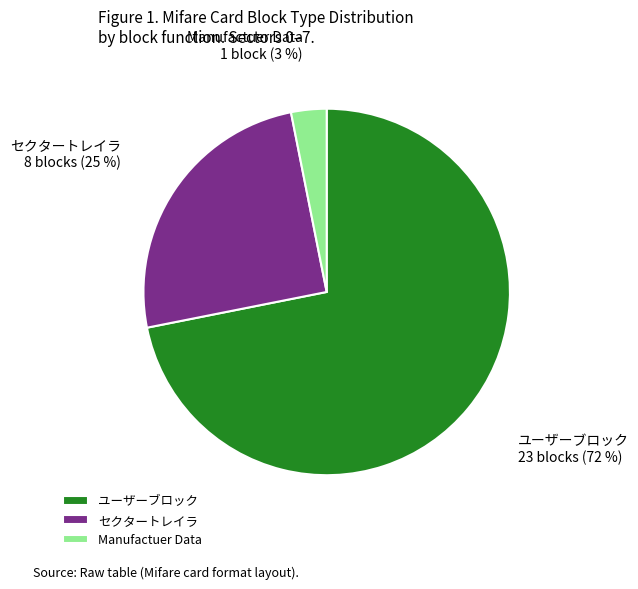

What is the smallest slice in the pie chart?

Manufactuer Data